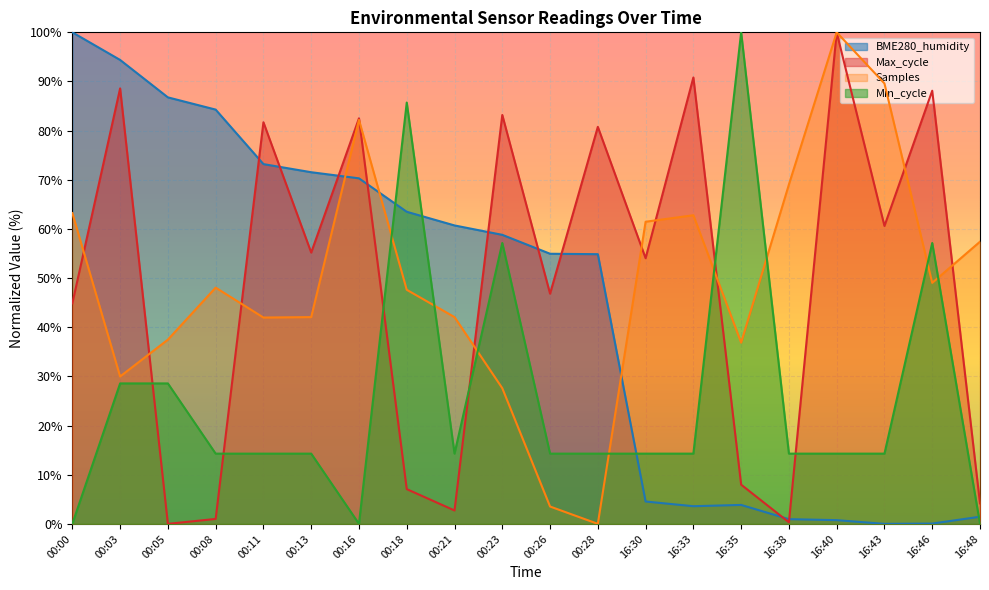

At 00:08, list the series in order from smallest to largest.

Max_cycle, Min_cycle, Samples, BME280_humidity